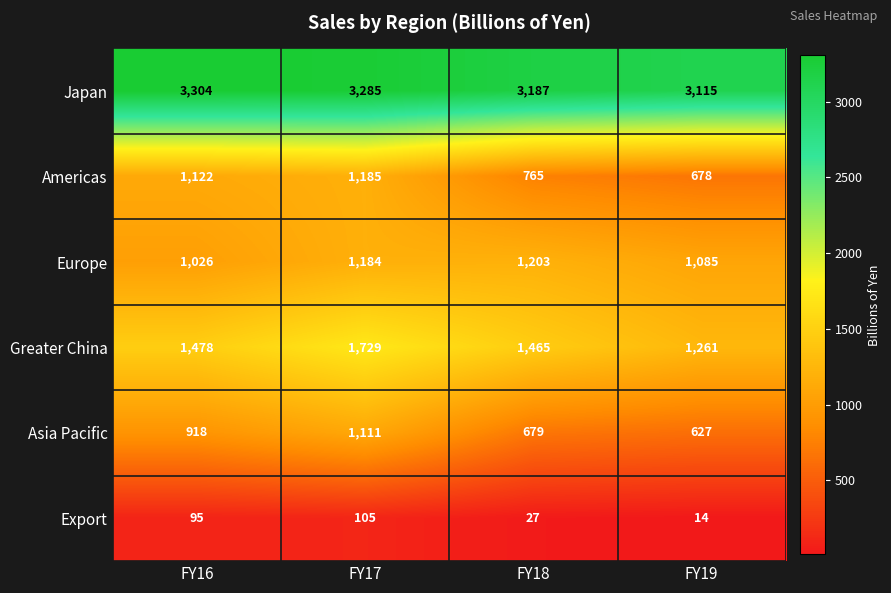

Where is Japan nearest to the value 3209?

FY18